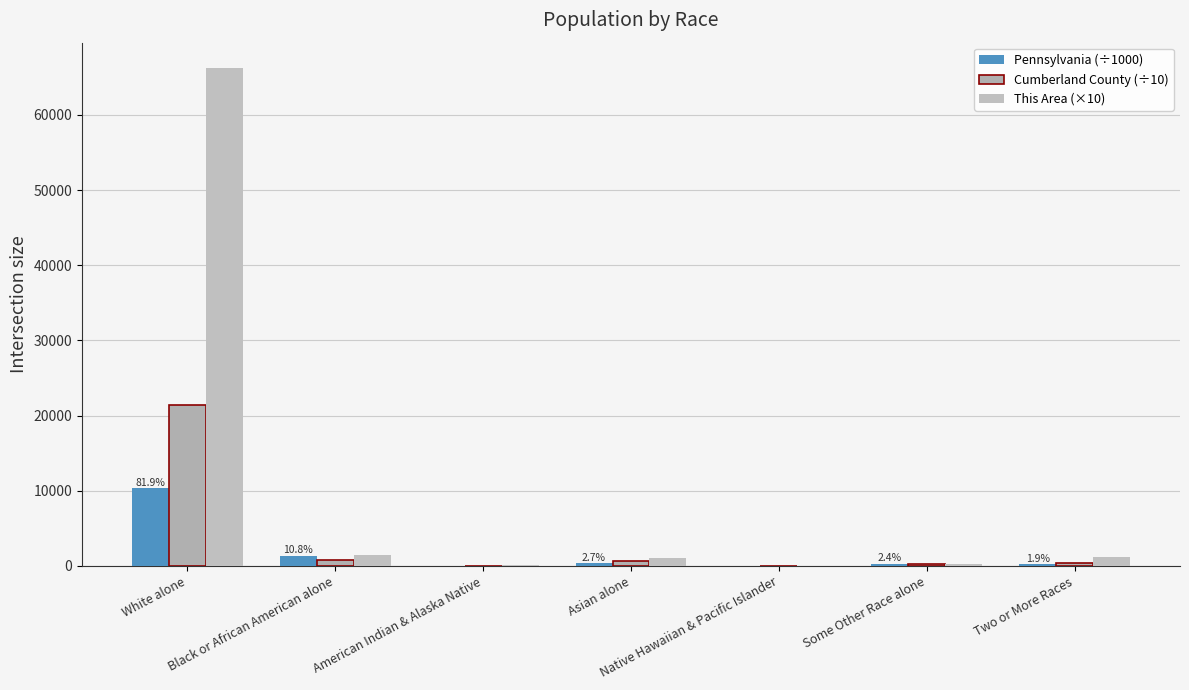

What is the difference between the This Area (×10) values at Two or More Races and American Indian & Alaska Native?

1030.0